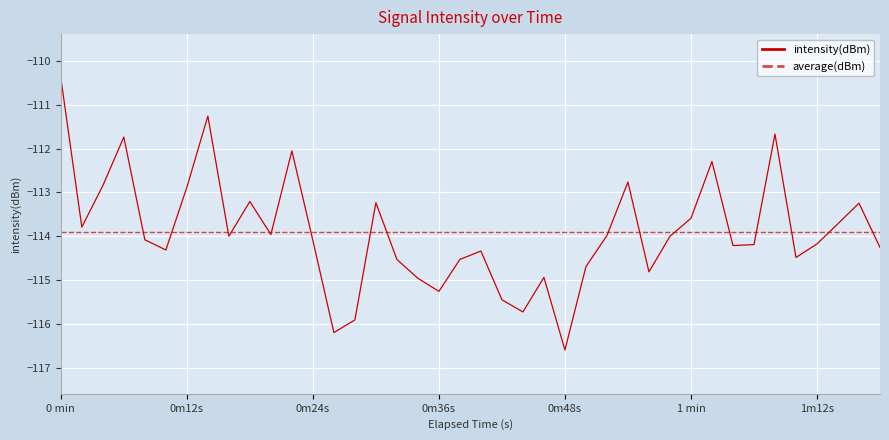

The value of intensity(dBm) at 1m12s is -114.2. True or false?

True